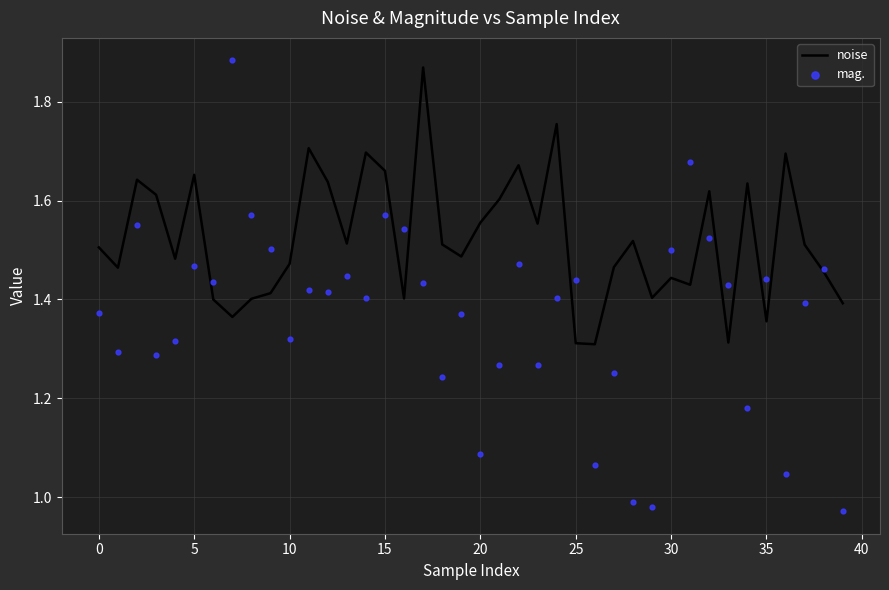

At how many categories does at least one series exceed 1?

40